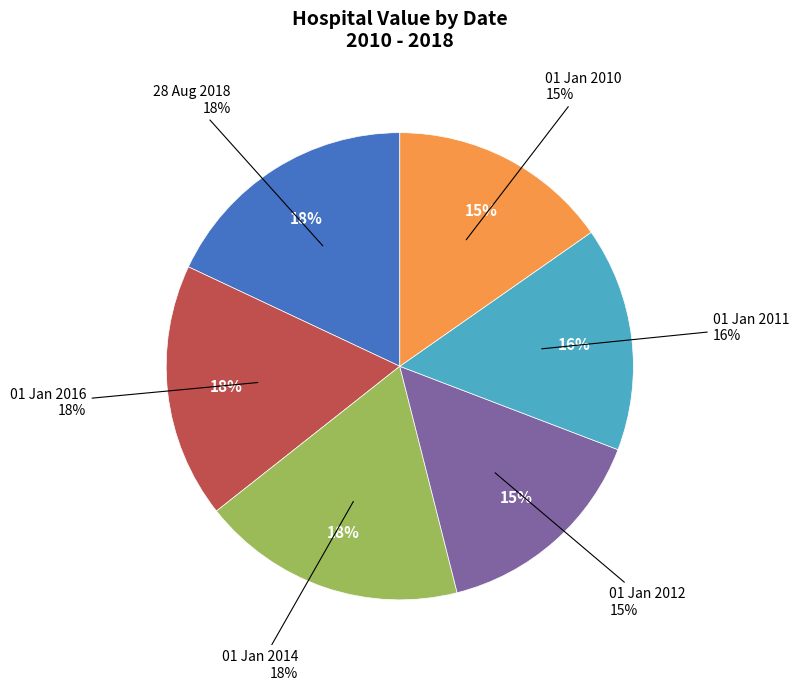

How many segments does this pie chart have?

6